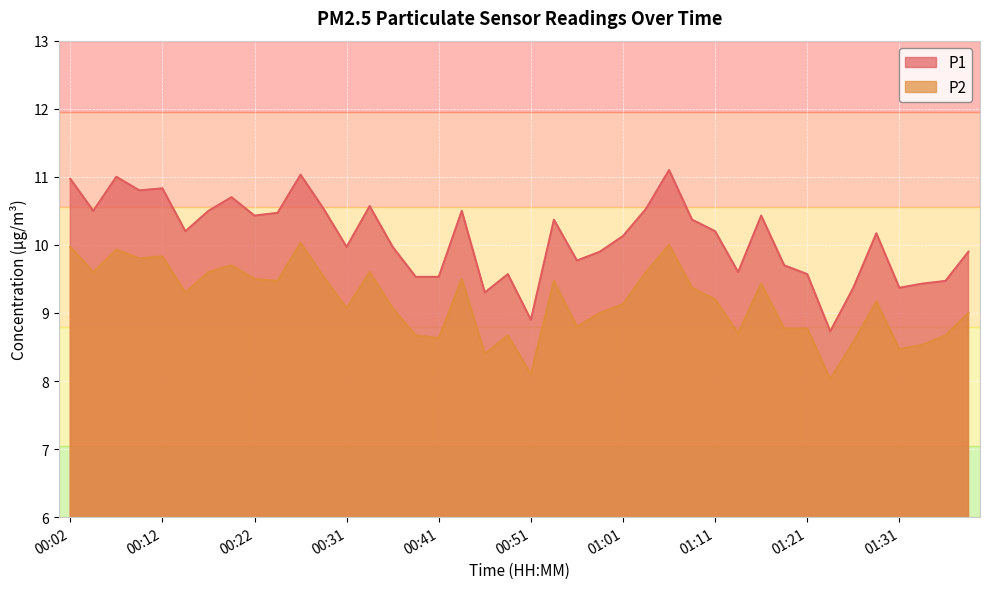

What is the total value across all series at 01:11?

19.4